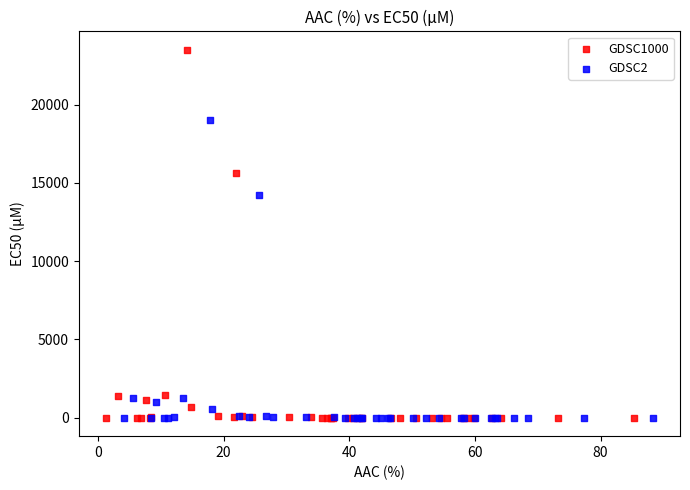

Which series has the widest spread of Y values?

GDSC1000